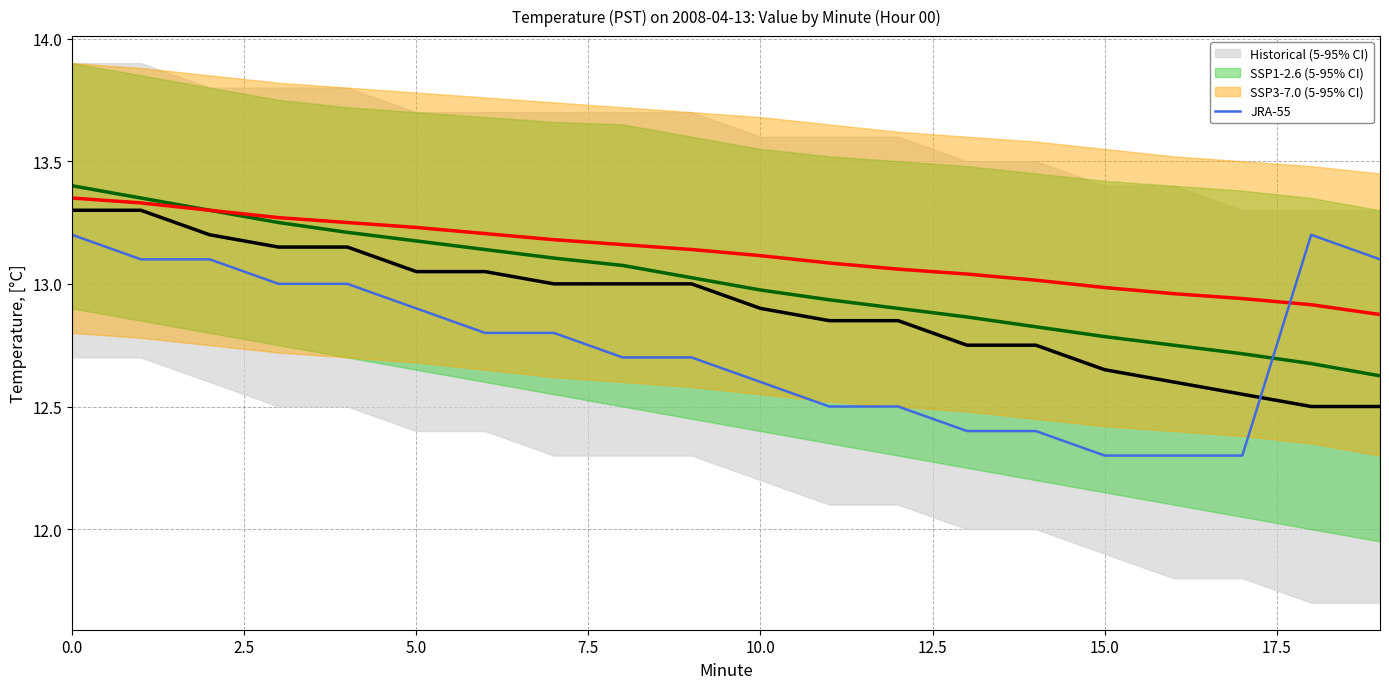

The JRA-55 series shows 22.3 at 10.0. True or false?

False